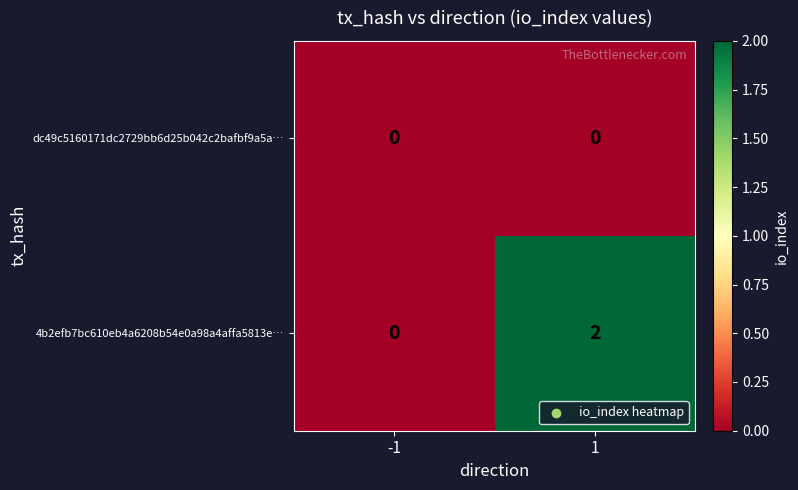

Is the value of dc49c5160171dc2729bb6d25b042c2bafbf9a5a… at 1 greater than the value of 4b2efb7bc610eb4a6208b54e0a98a4affa5813e… at 1?

No